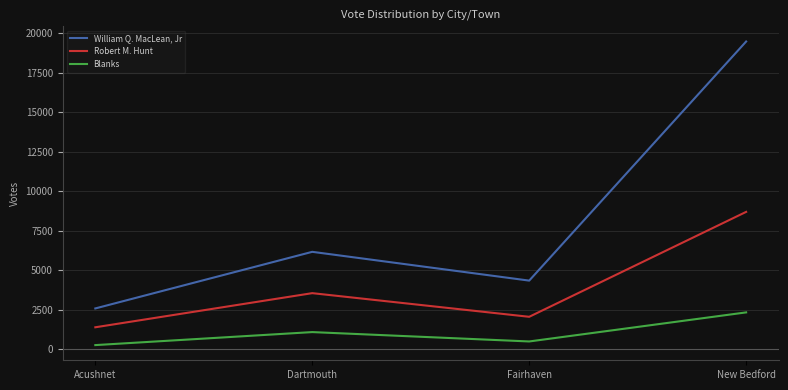

What is the sum of all William Q. MacLean, Jr values?

32602